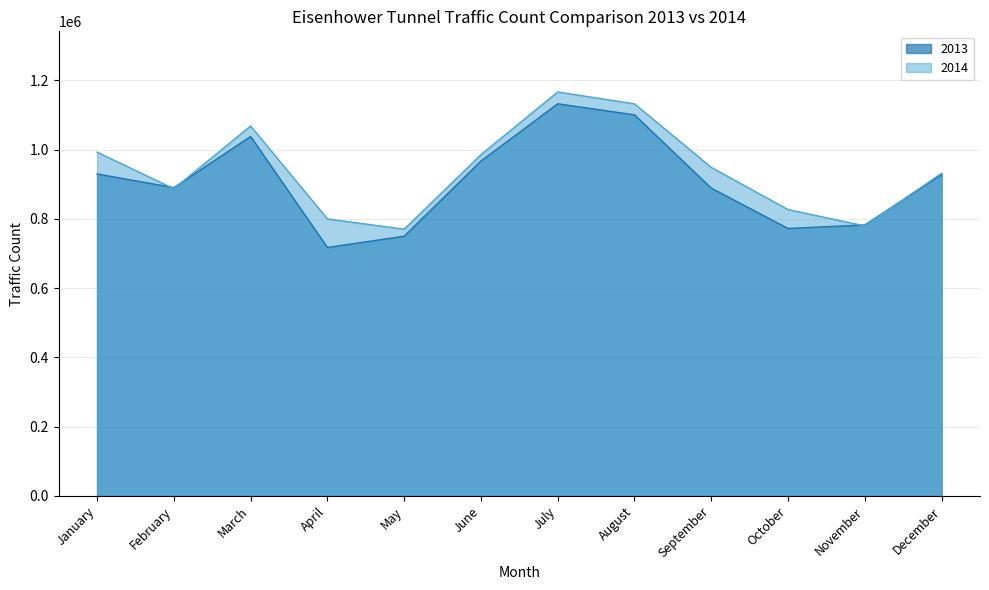

At which label is 2014 closest to 968235?

June